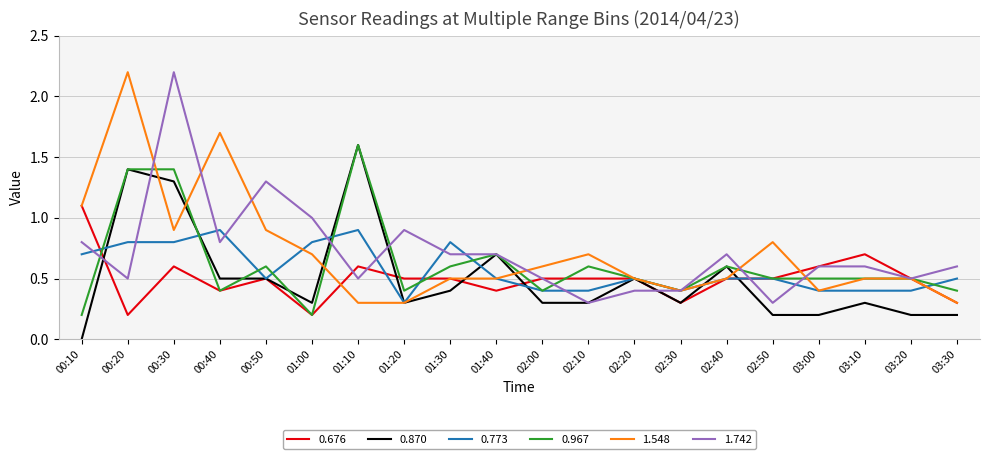

What is the highest value of the 1.742 series?

2.2